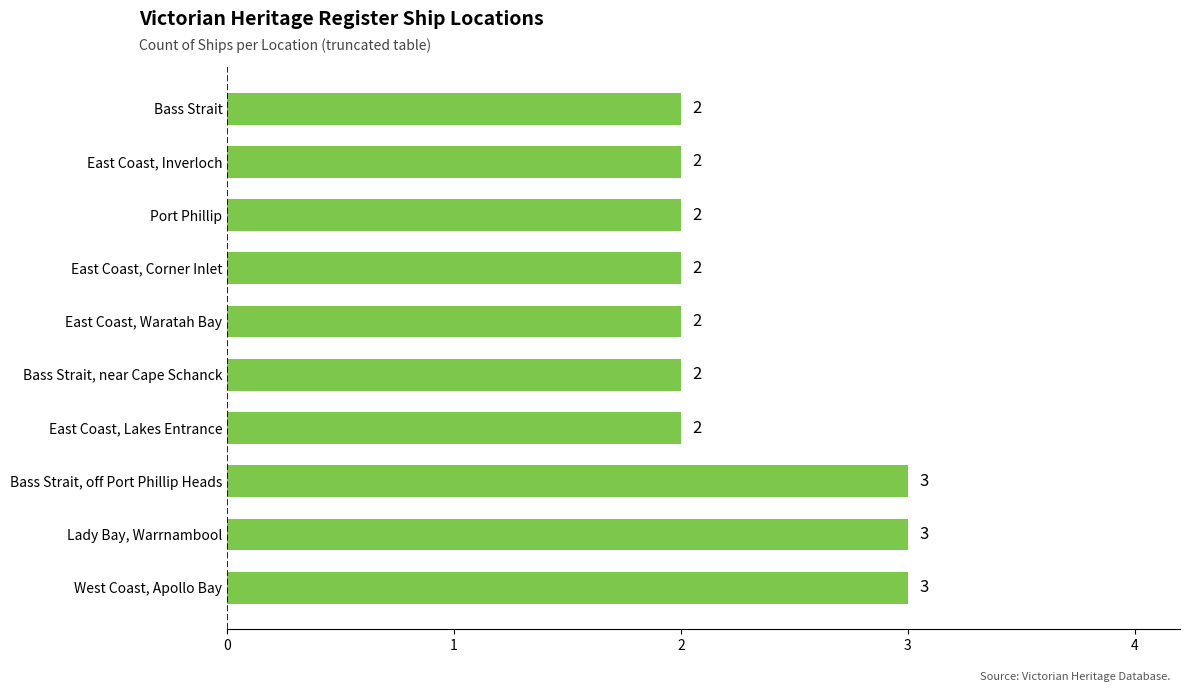

What is the greatest value displayed?

3